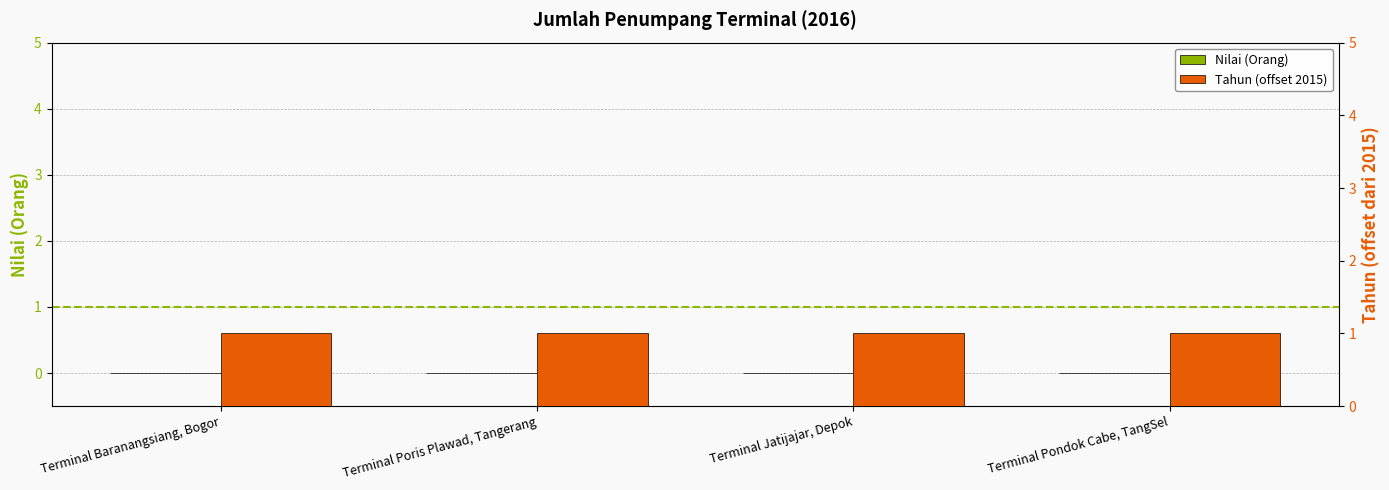

What is the total value across all series at Terminal Baranangsiang, Bogor?

1